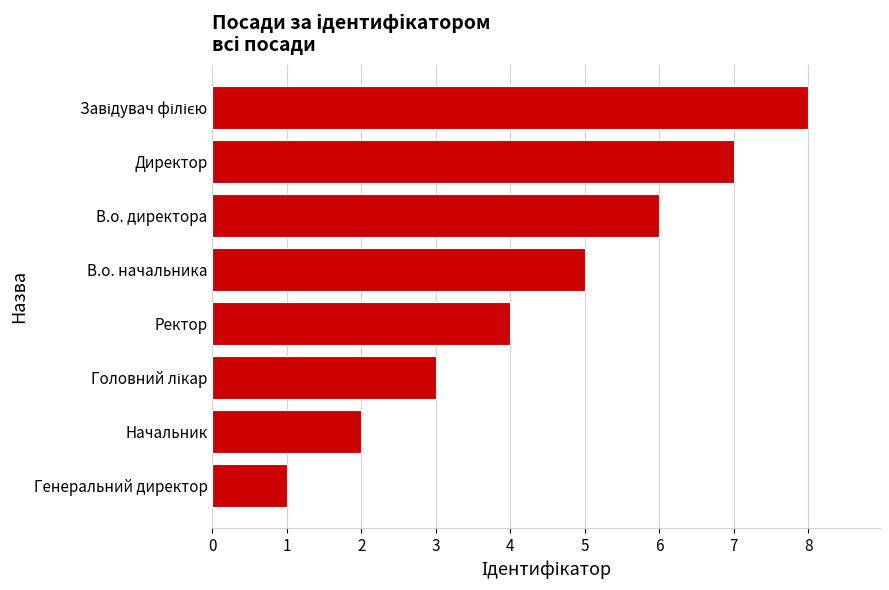

What is the change in value from Ректор to В.о. директора?

+2